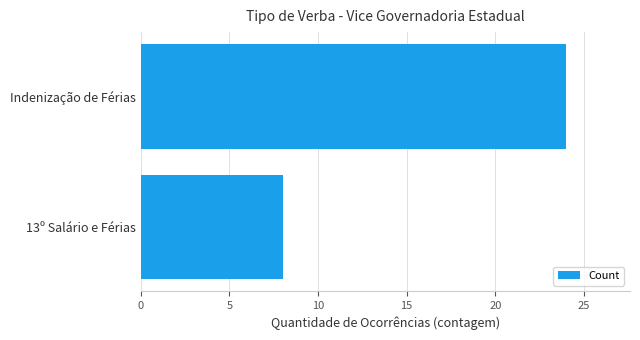

What is the sum of the values at Indenização de Férias and 13º Salário e Férias?

32